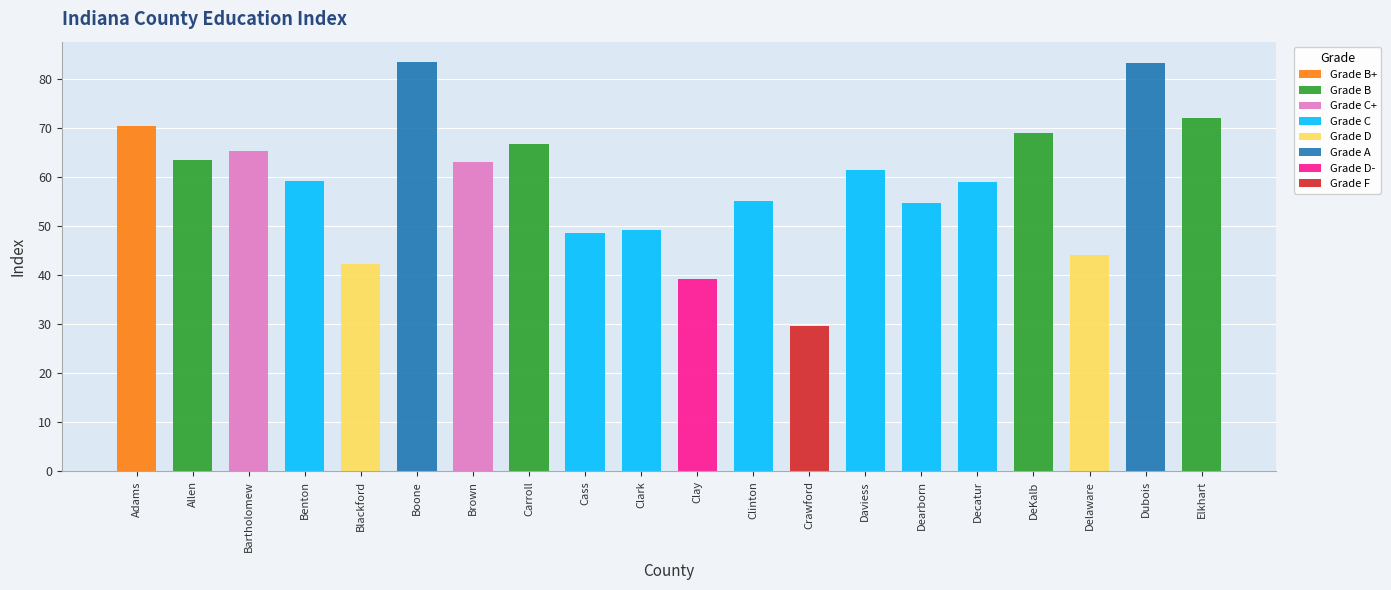

What is the label of the 14th bar from the left?

Daviess